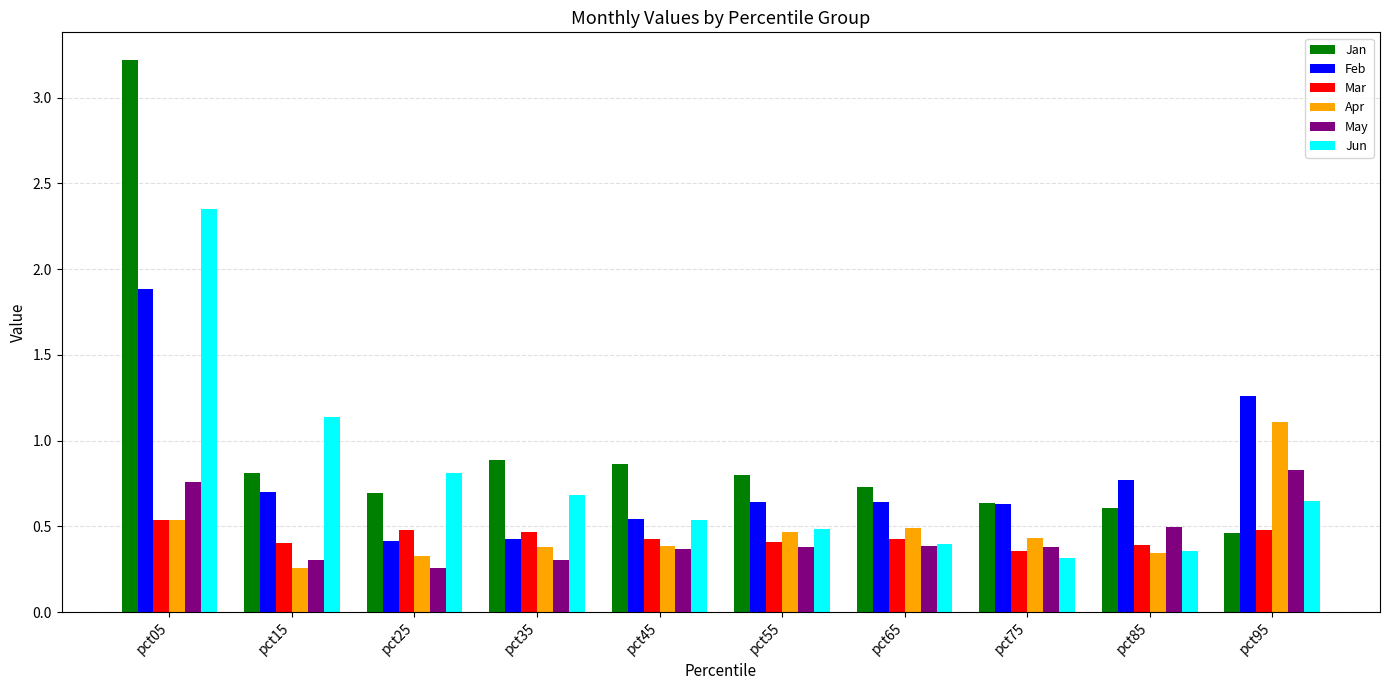

The value of Feb at pct05 is 2.6. True or false?

False